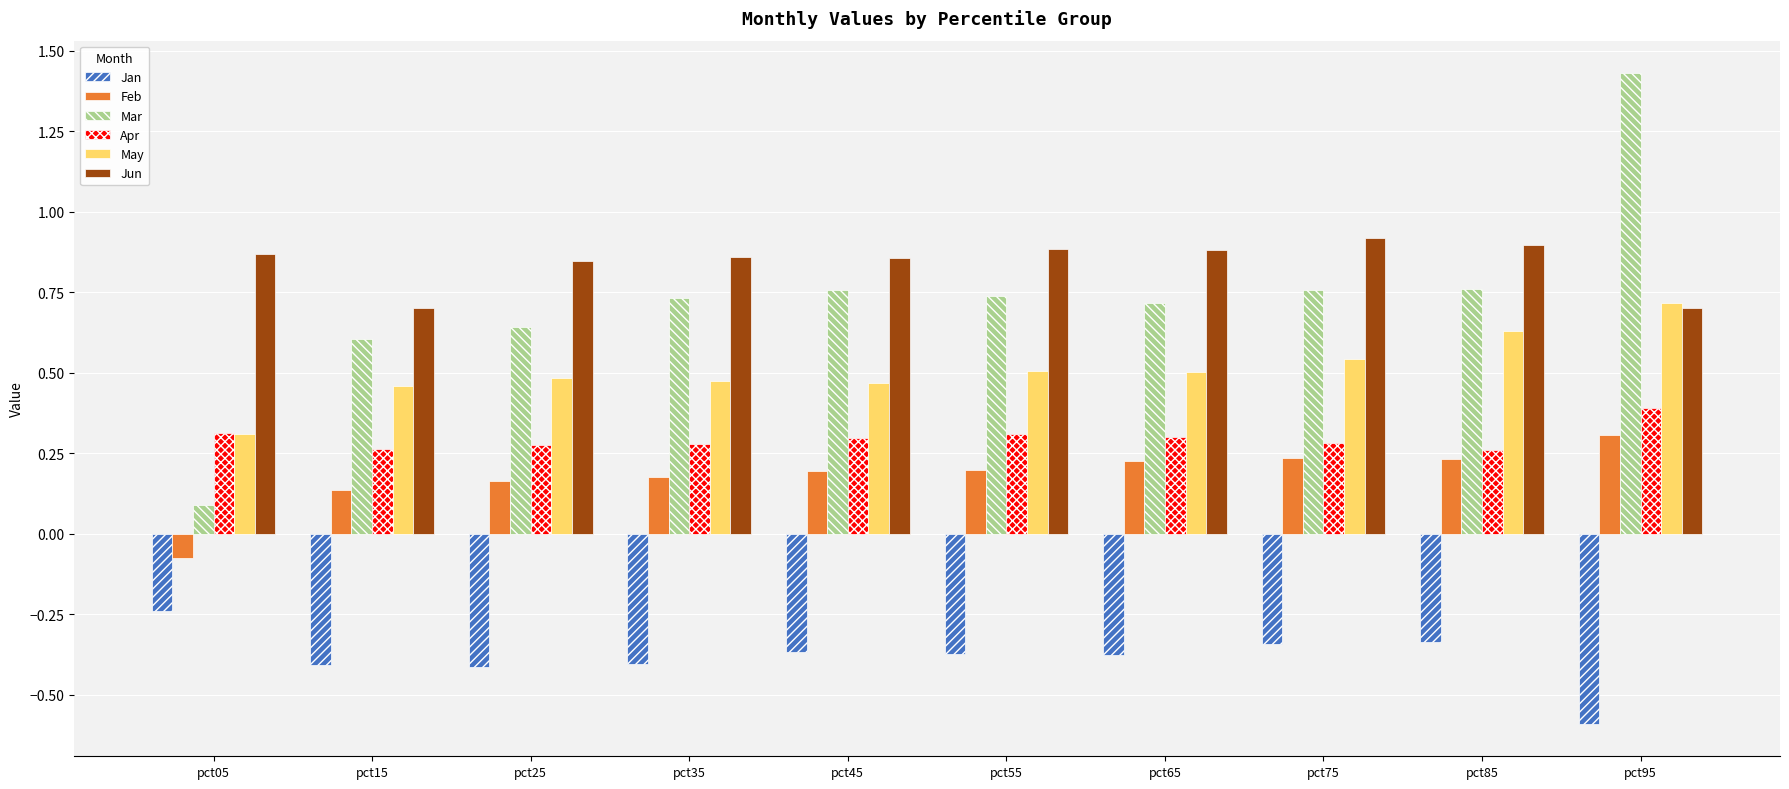

What are all the series names shown in the legend?

Jan, Feb, Mar, Apr, May, Jun